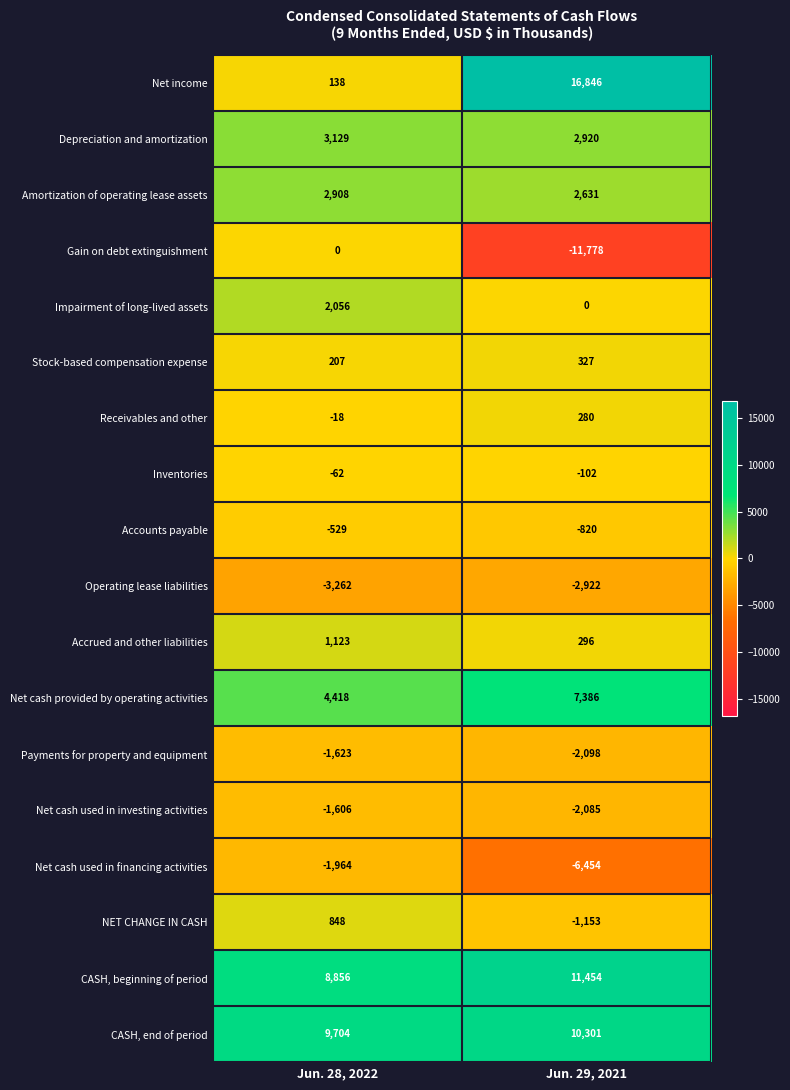

Rank the categories by Impairment of long-lived assets value from lowest to highest.

Jun. 29, 2021, Jun. 28, 2022